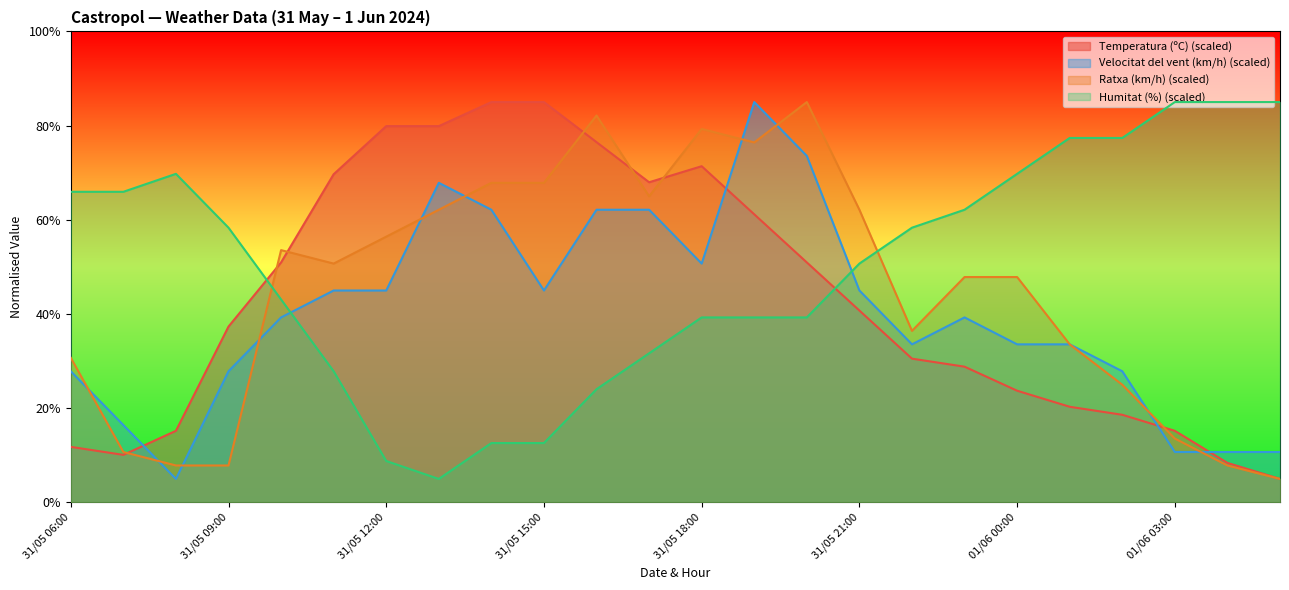

How many lines are shown in the chart?

4